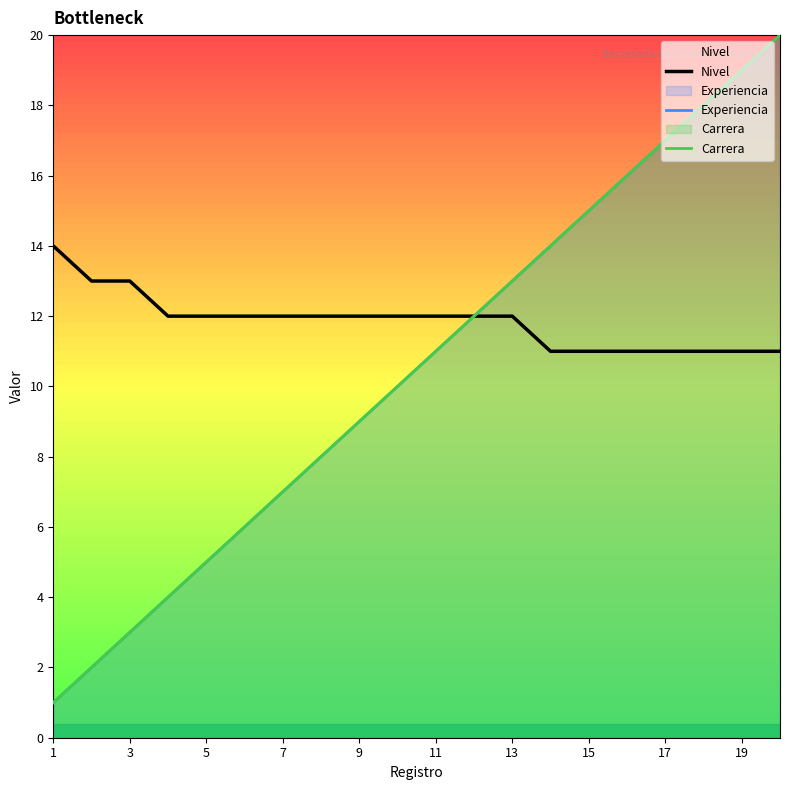

What are all the series names shown in the legend?

Nivel, Experiencia, Carrera